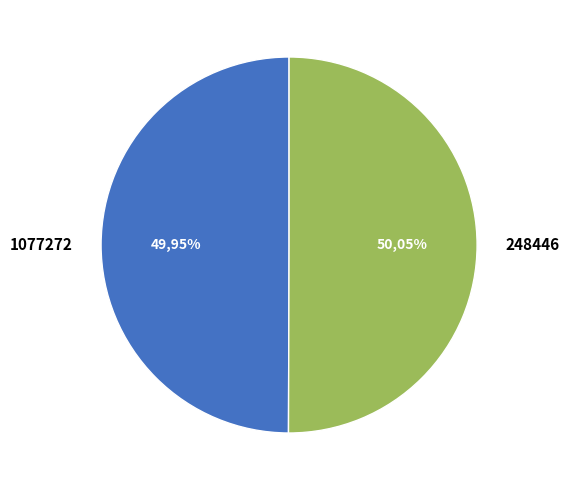

What percentage is the 248446 slice, to the nearest percent?

50%